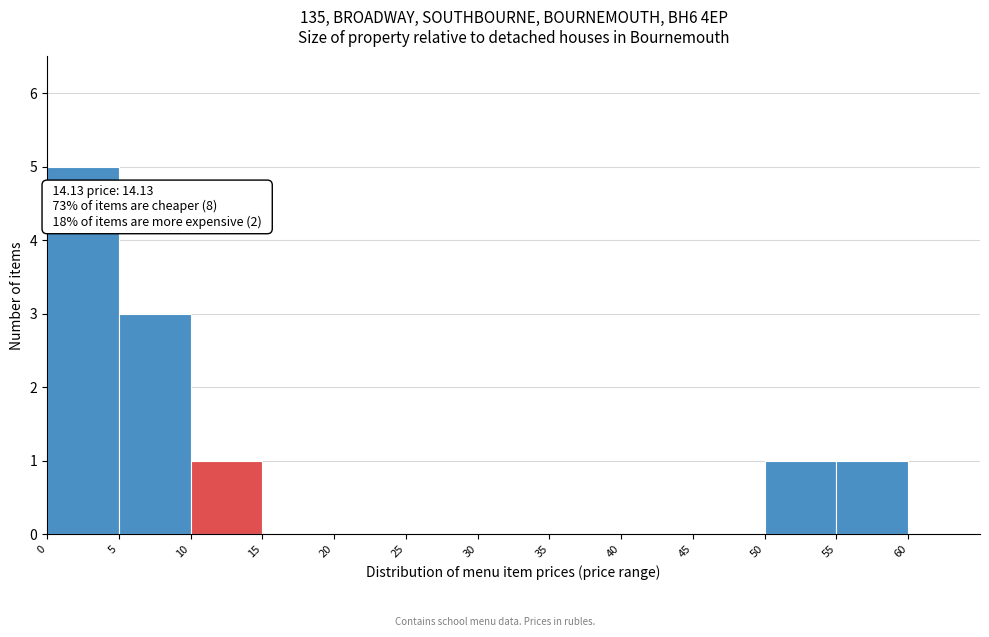

Which range on the x-axis has the tallest bar?

0 to 5